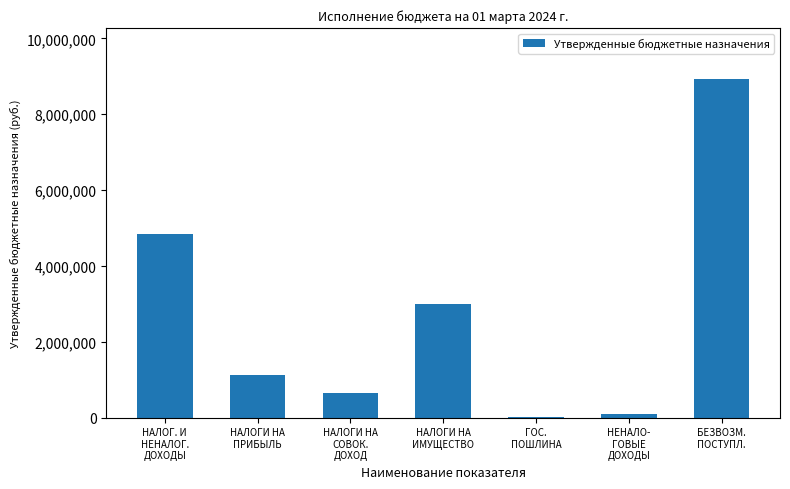

Reading left to right, list all the values displayed in this chart.

НАЛОГ. И
НЕНАЛОГ.
ДОХОДЫ=4848700	НАЛОГИ НА
ПРИБЫЛЬ=1133000	НАЛОГИ НА
СОВОК.
ДОХОД=636500	НАЛОГИ НА
ИМУЩЕСТВО=2984700	ГОС.
ПОШЛИНА=5000	НЕНАЛО-
ГОВЫЕ
ДОХОДЫ=94700	БЕЗВОЗМ.
ПОСТУПЛ.=8934700